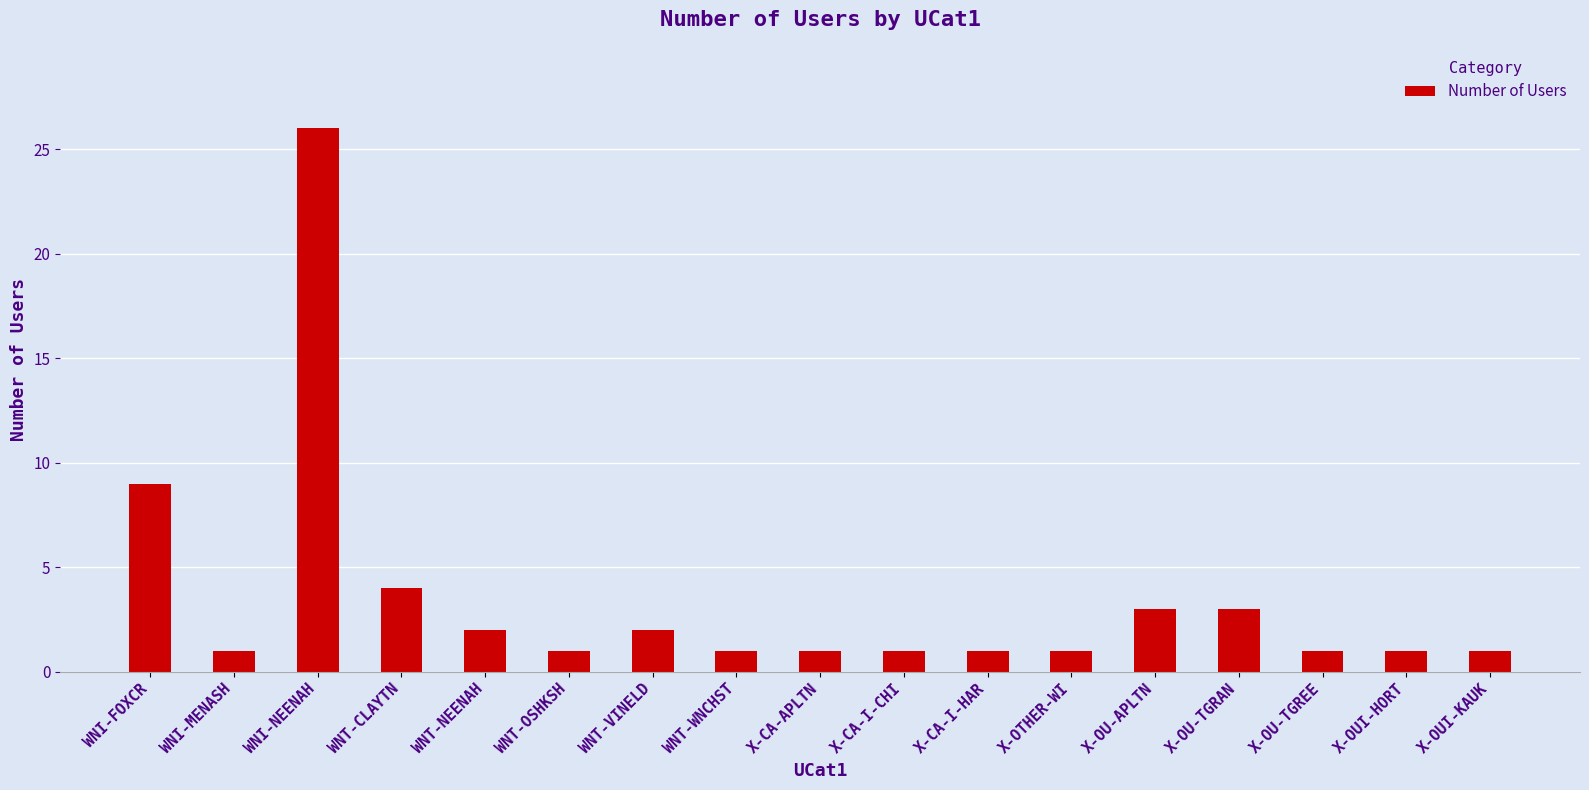

What is the value of the 7th bar from the left?

2